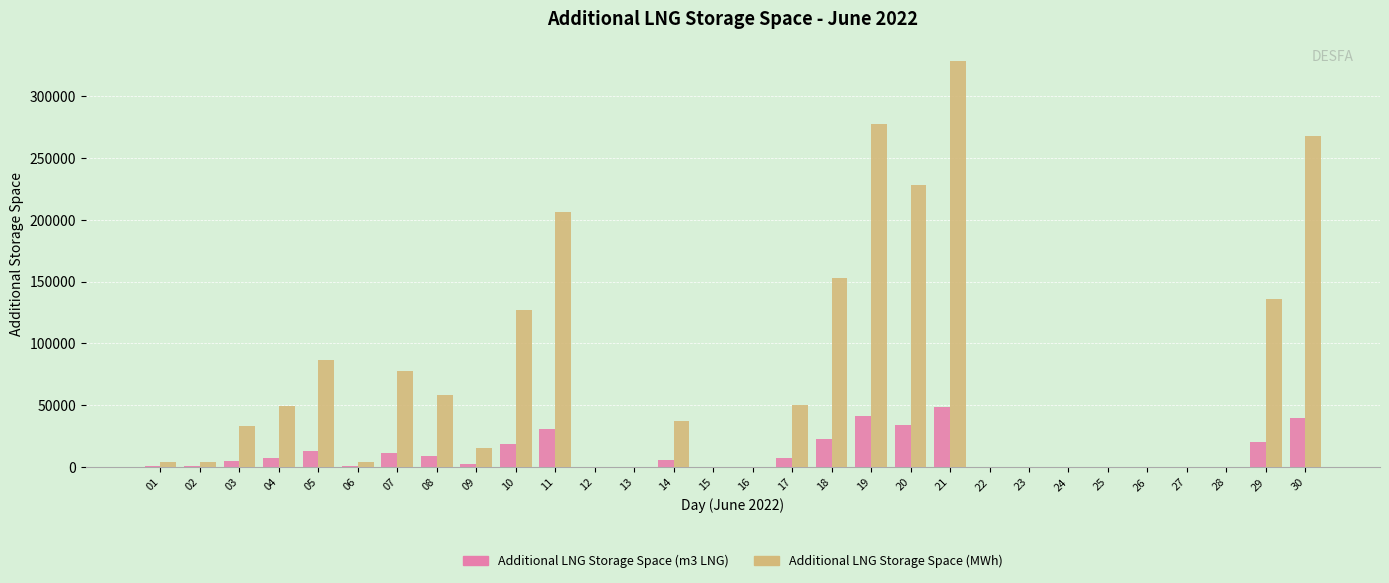

Which series has the widest spread of values?

Additional LNG Storage Space (MWh)